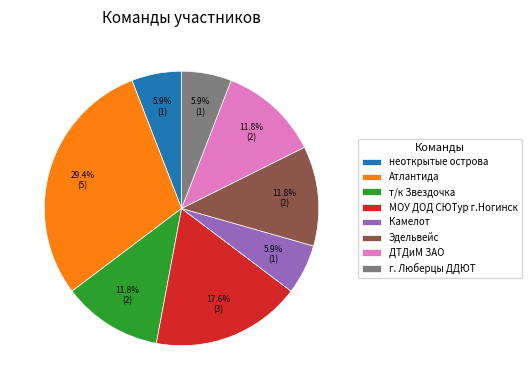

Is Камелот the majority of the pie?

No